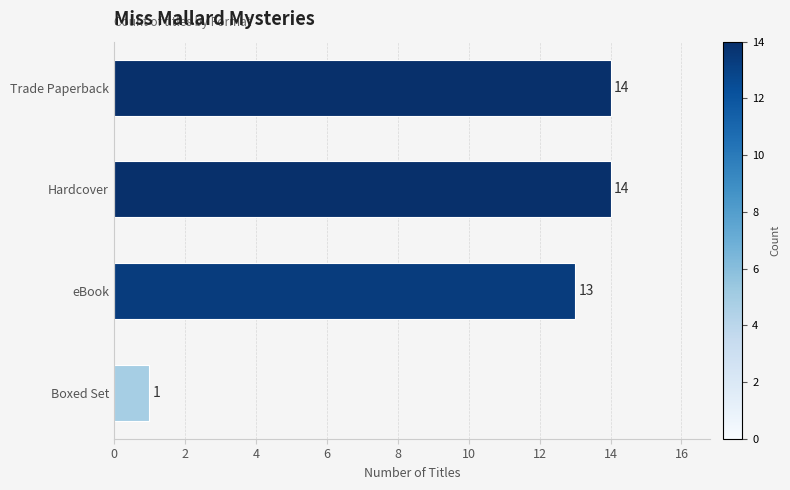

Count the number of data series in this chart.

1